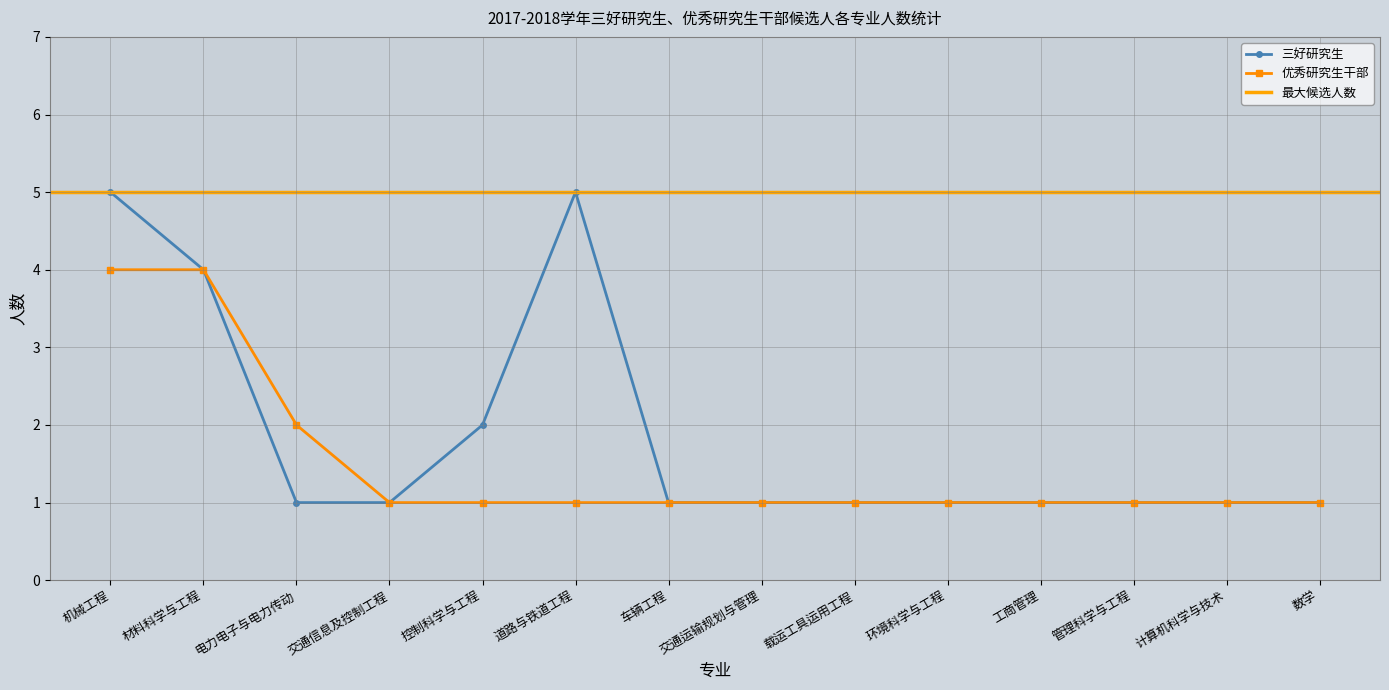

What position from the right is 数学?

1